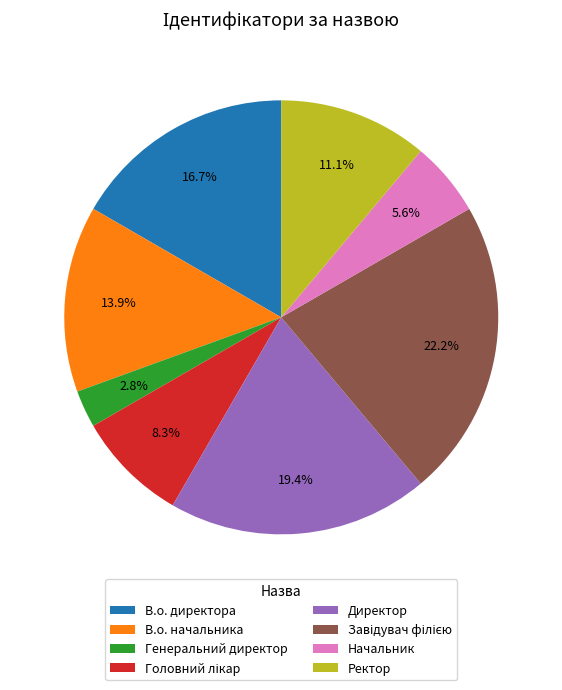

What is the ratio of the value at Директор to the value at Начальник?

3.5